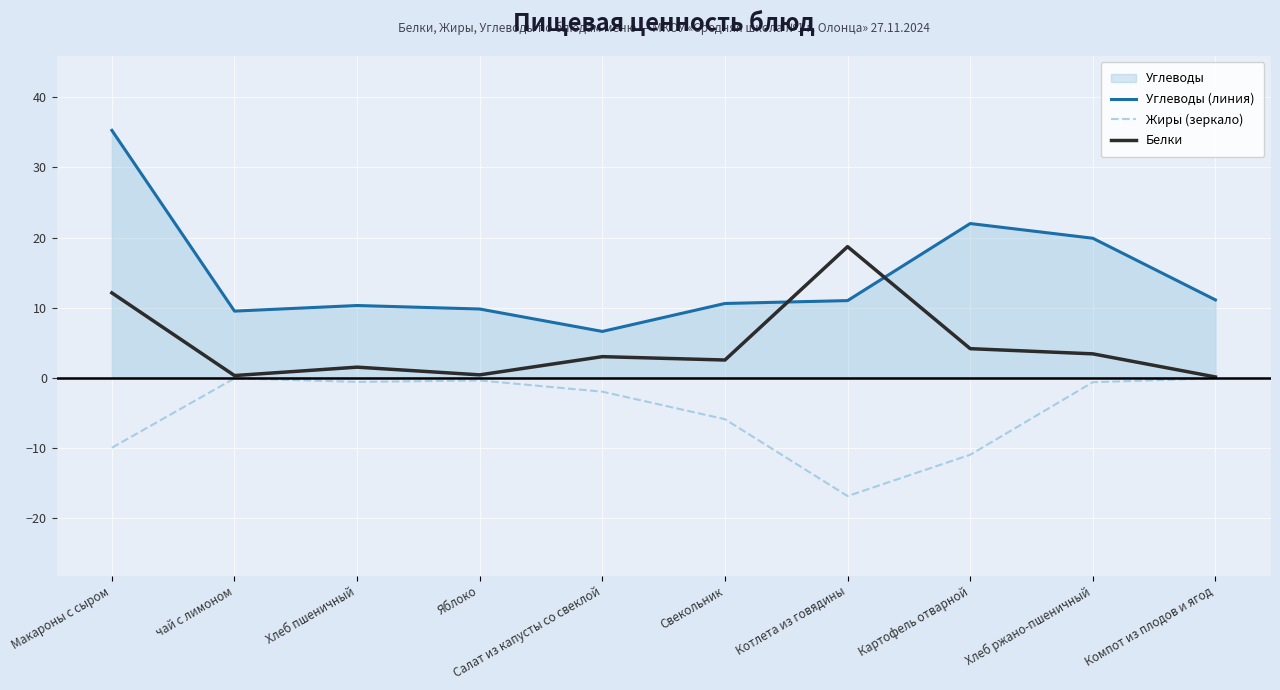

What is the spread (max minus min) of values at Свекольник?

16.5